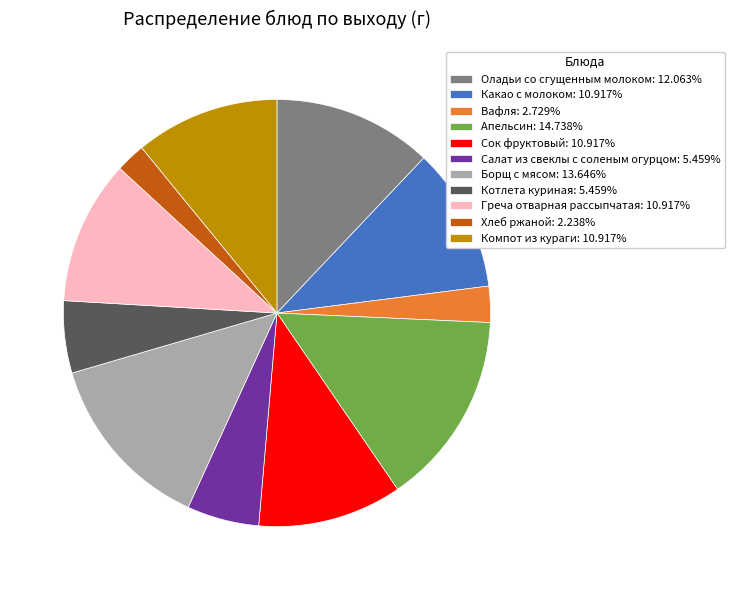

Do Котлета куриная: 5.459% and Хлеб ржаной: 2.238% together represent more than half of the pie?

No